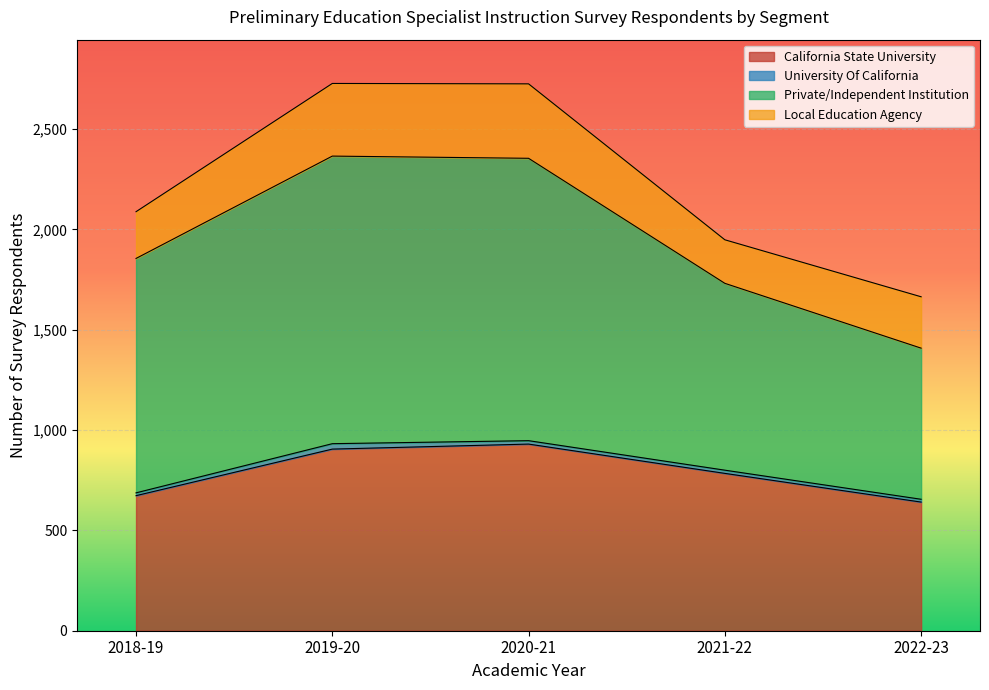

How many lines are shown in the chart?

4